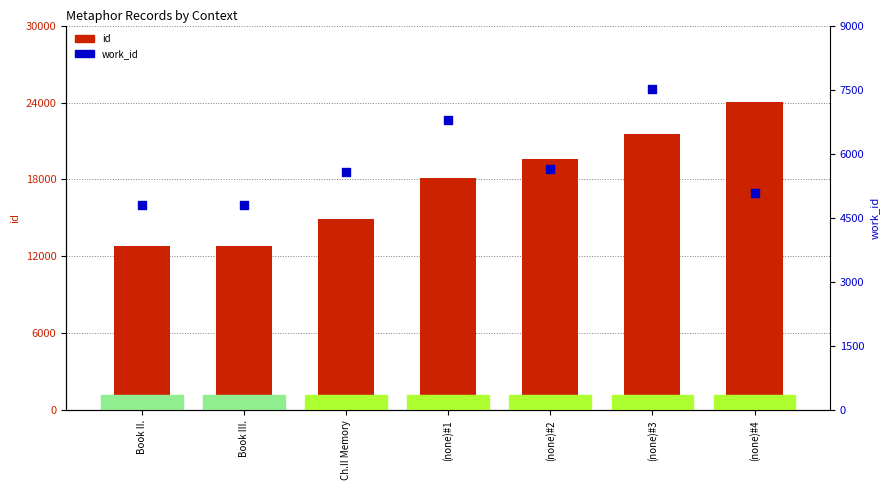

Which series reaches the maximum Y coordinate?

id